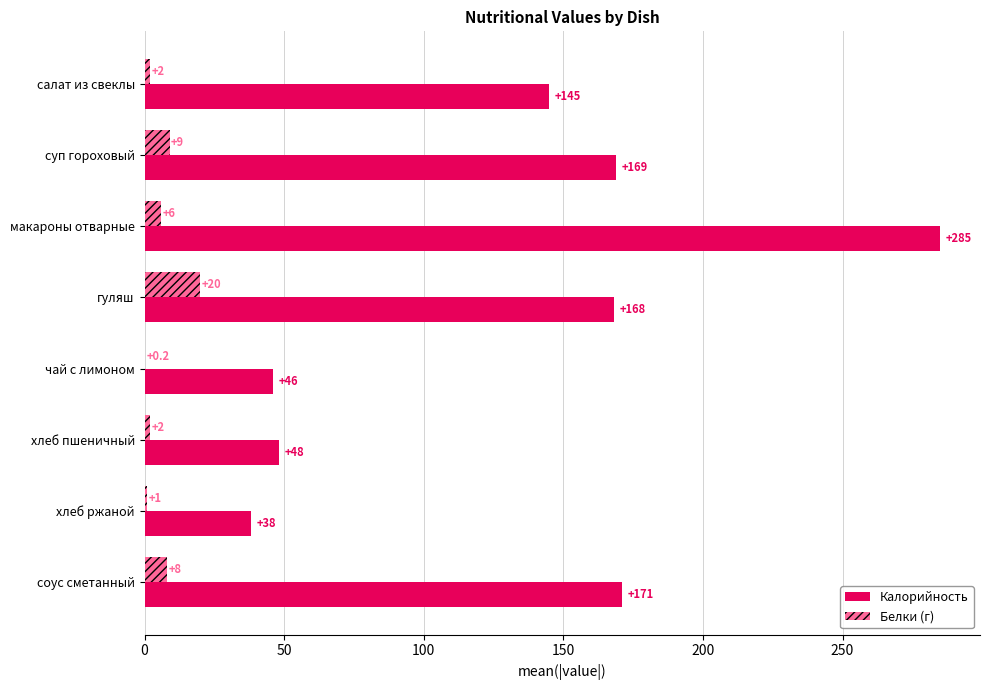

The Белки (г) series shows 20.0 at гуляш. True or false?

True